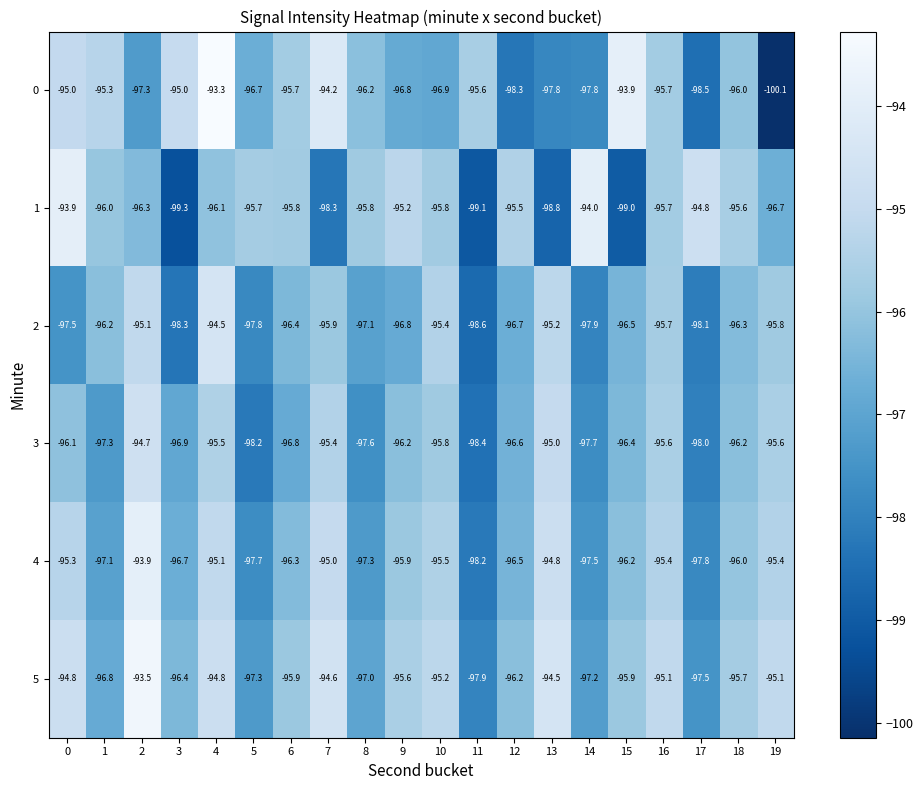

What is the sum of the 0 values at 1 and 2?

-192.6